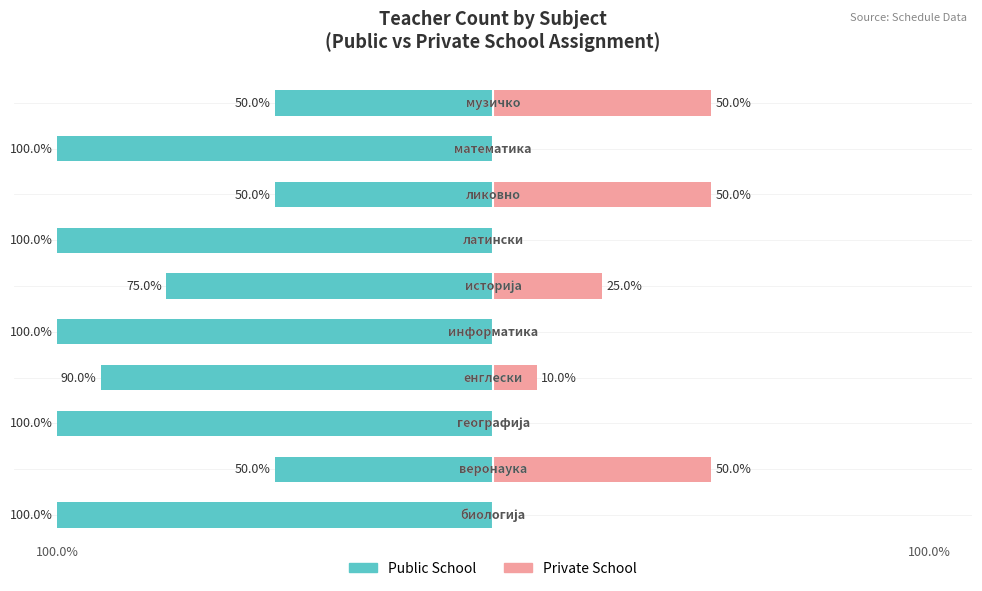

Which series has the largest range (max minus min)?

Public School